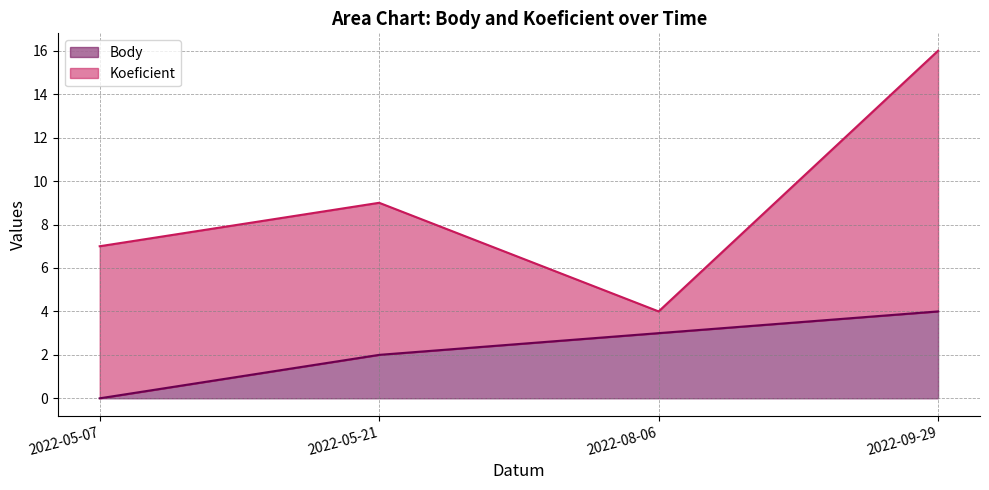

The chart shows a value of -3 at 2022-05-07. True or false?

False